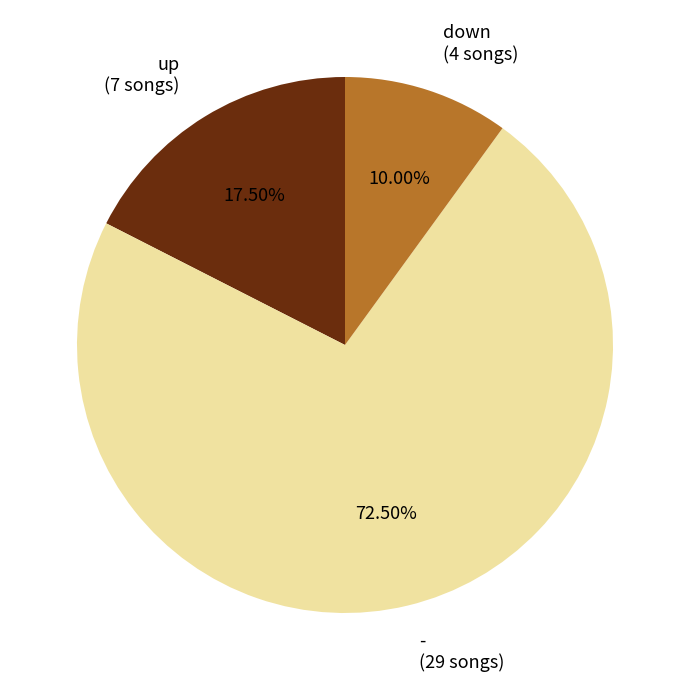

Do down and - together represent more than half of the pie?

Yes